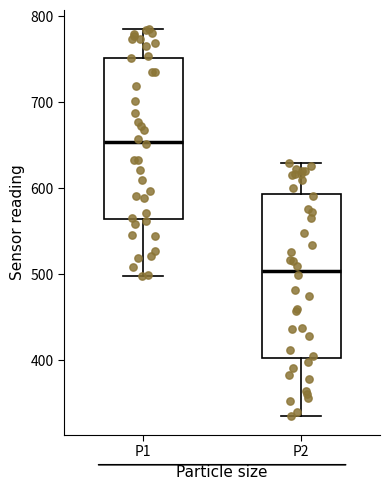

Reading left to right, transcribe this box plot: for each box, give where its median line is, the range the box spans, and where its two whiskers end, as read against the y-axis. The values are not printed on the chart, so give them approximately, as read against the axis.

P1: median 650, box 560 to 750, whiskers 500 to 790
P2: median 500, box 400 to 590, whiskers 340 to 630